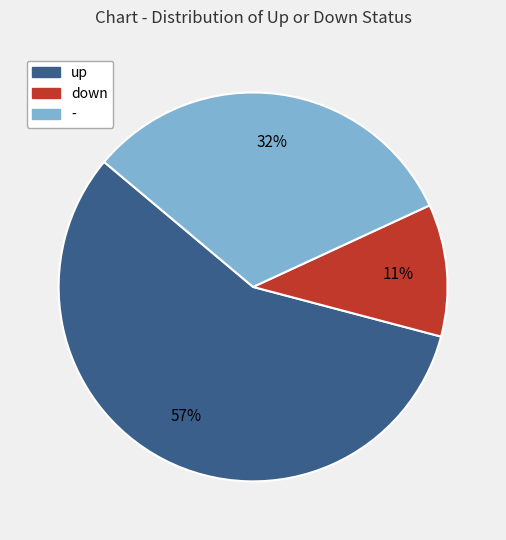

Combined, do - and up account for over 50%?

Yes